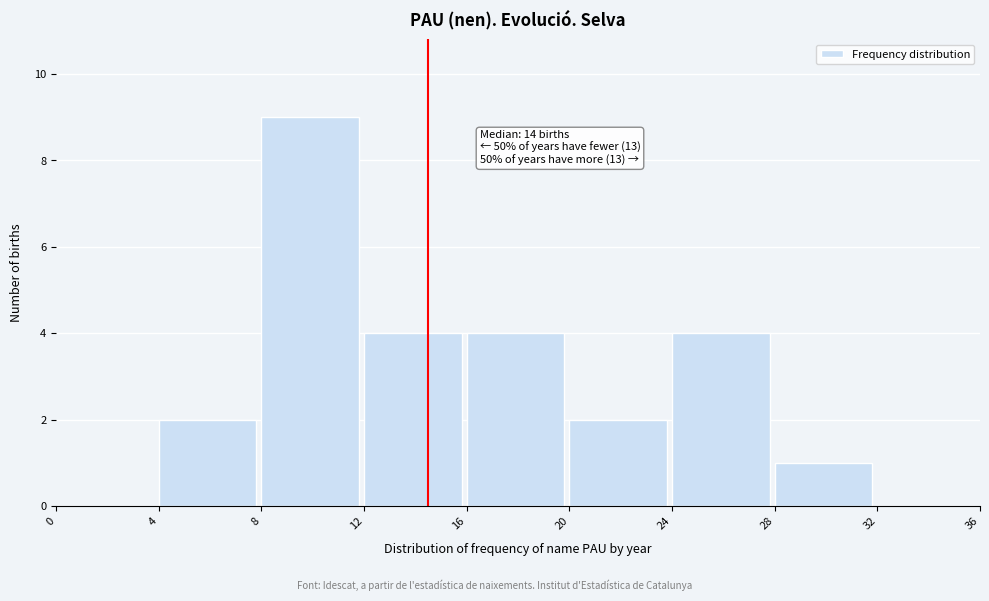

Over which range of the x-axis is the bar tallest?

8 to 12